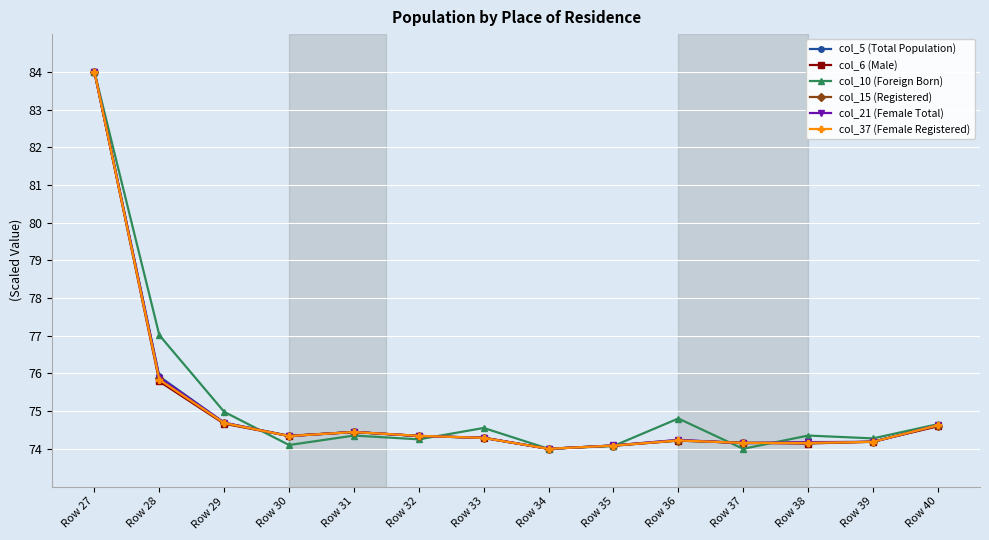

Is it true that col_10 (Foreign Born) equals 74.1 at Row 35?

True